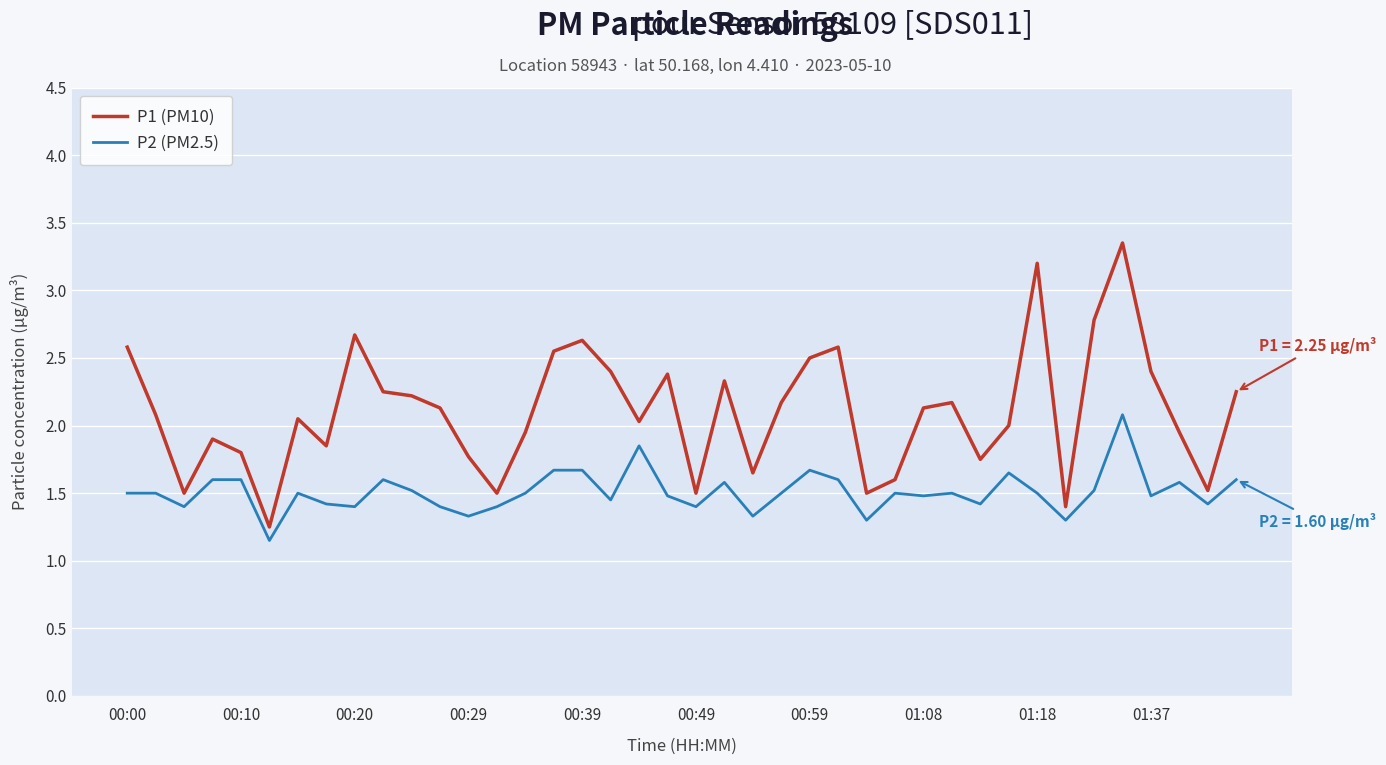

Which series has the largest total across all categories?

P1 (PM10)